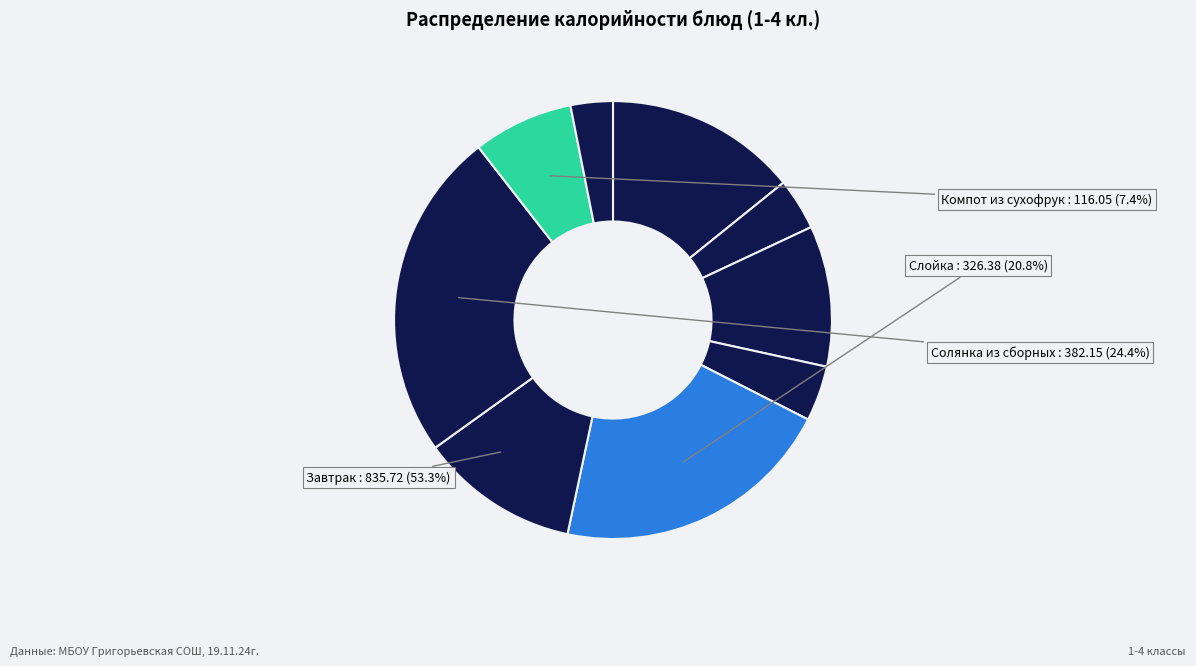

Is it true that Хлеб пшеничный, сыр, масло сливочное is 10% of the pie?

True